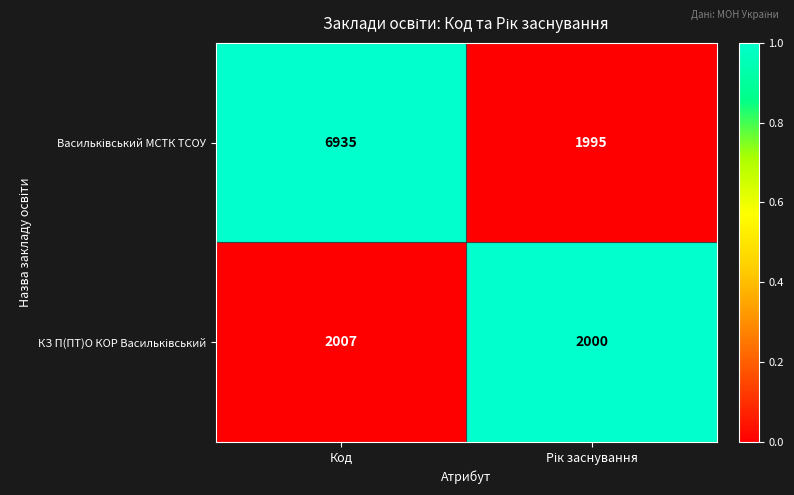

How many categories are shown in the chart?

2